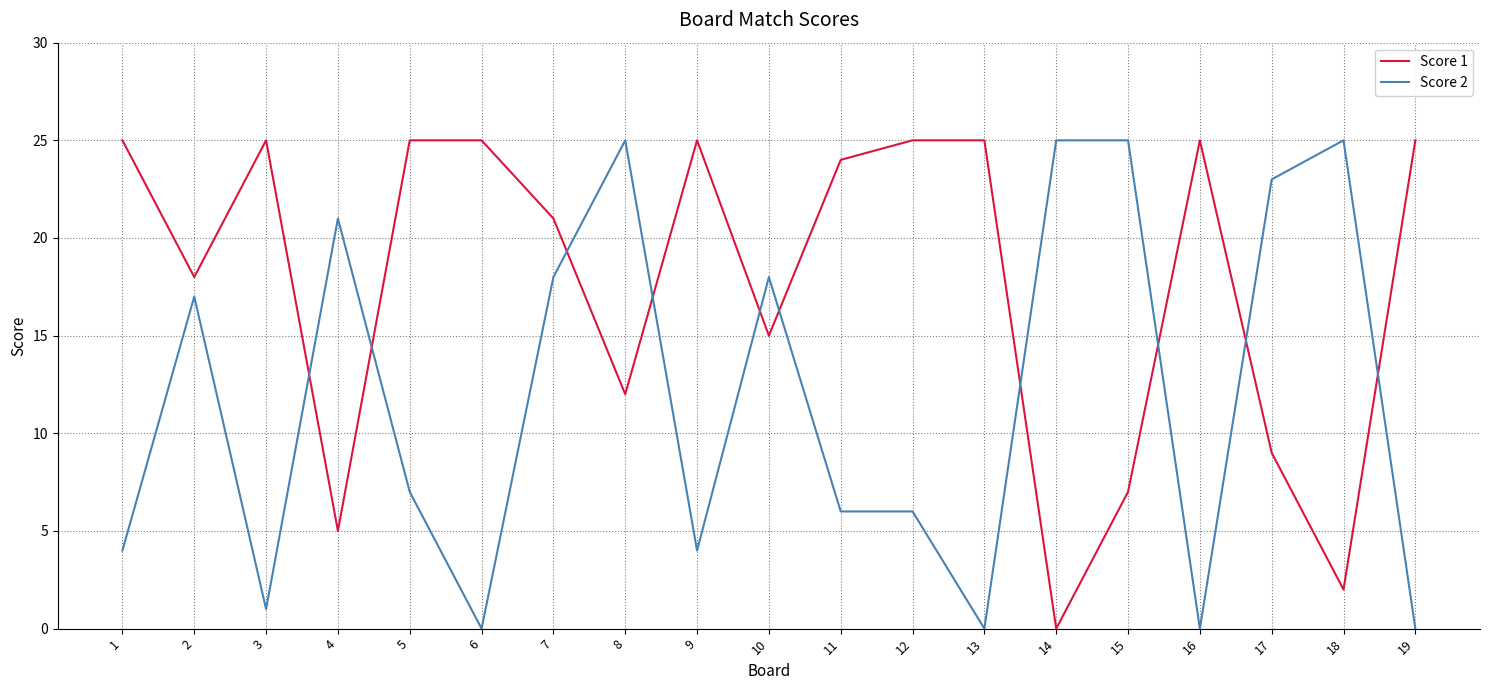

Reading left to right, extract all data points from this chart.

Score 1: 25	18	25	5	25	25	21	12	25	15	24	25	25	0	7	25	9	2	25
Score 2: 4	17	1	21	7	0	18	25	4	18	6	6	0	25	25	0	23	25	0